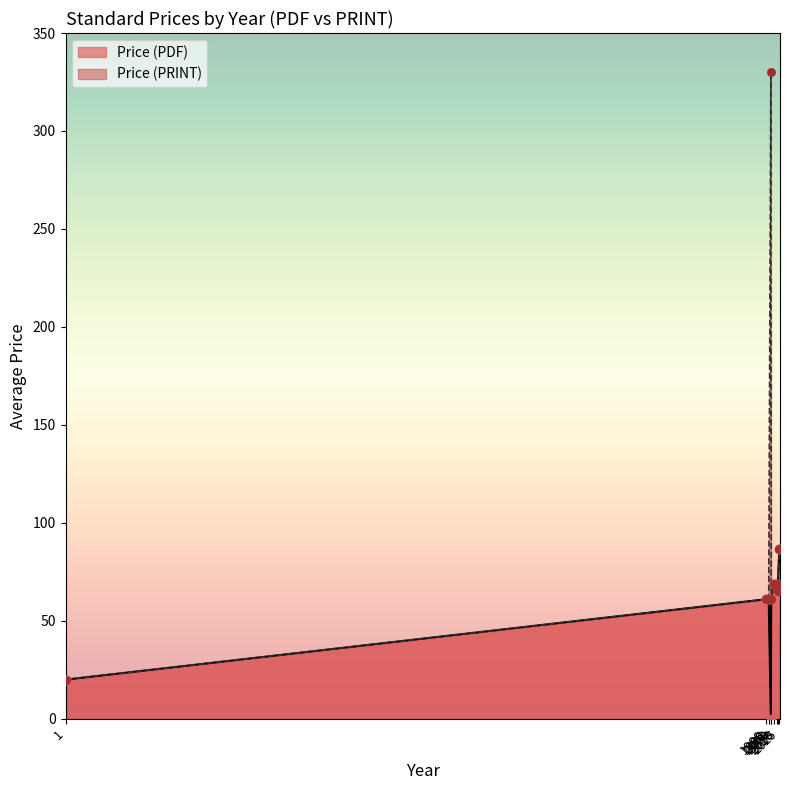

Which series reaches the minimum Y coordinate?

Price (PDF)